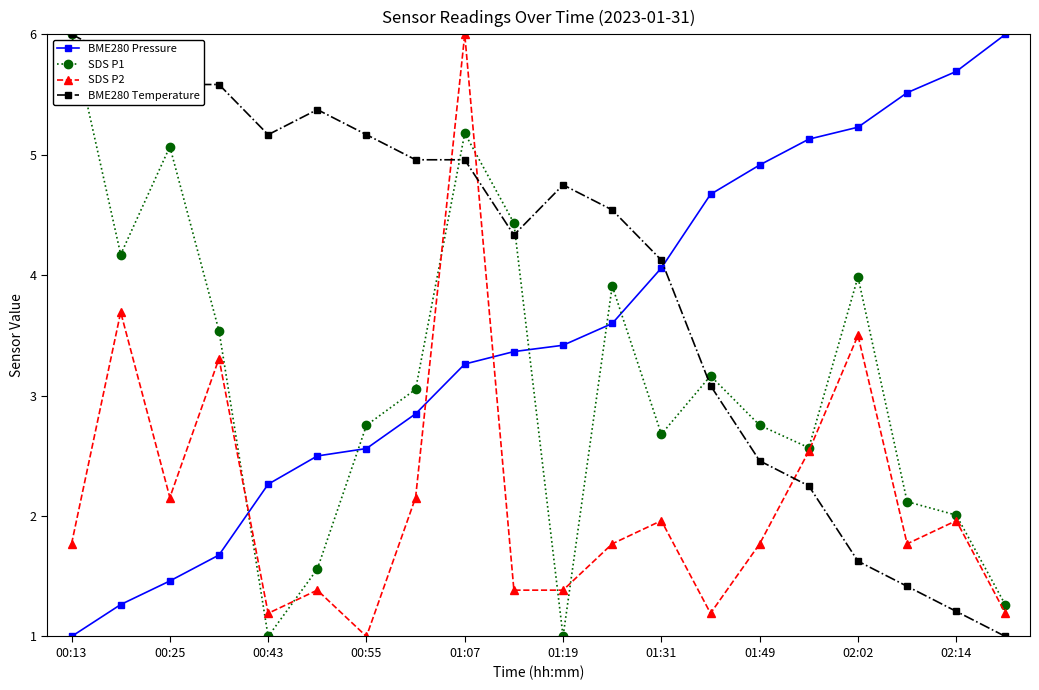

What is the value of the SDS P2 point at the 13th from the left?

2.0